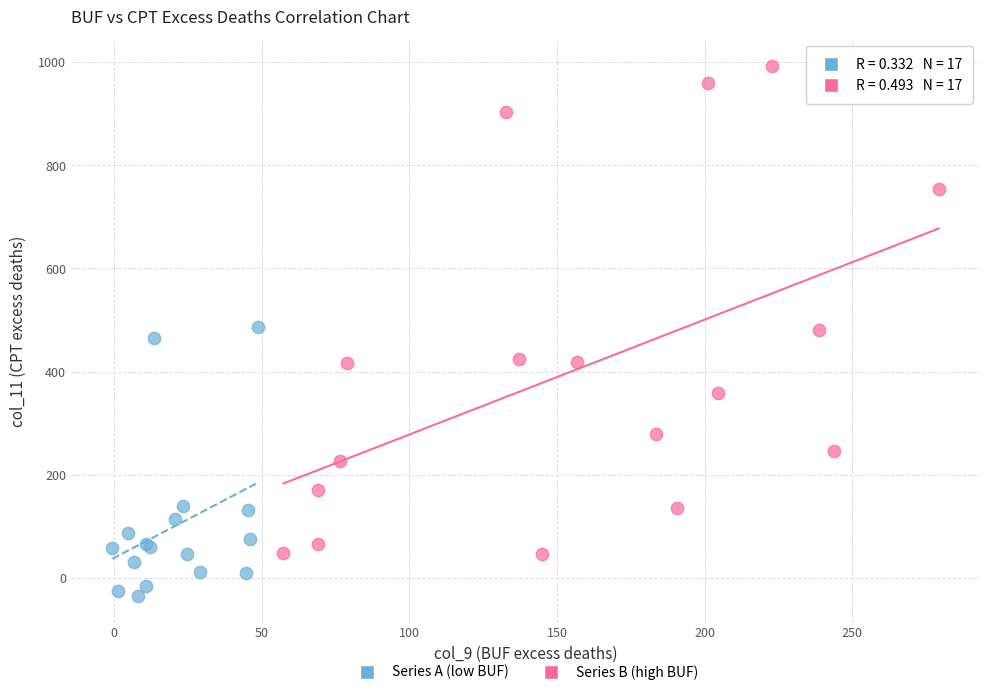

Which series has the largest Y range (max minus min)?

Series B (high BUF)